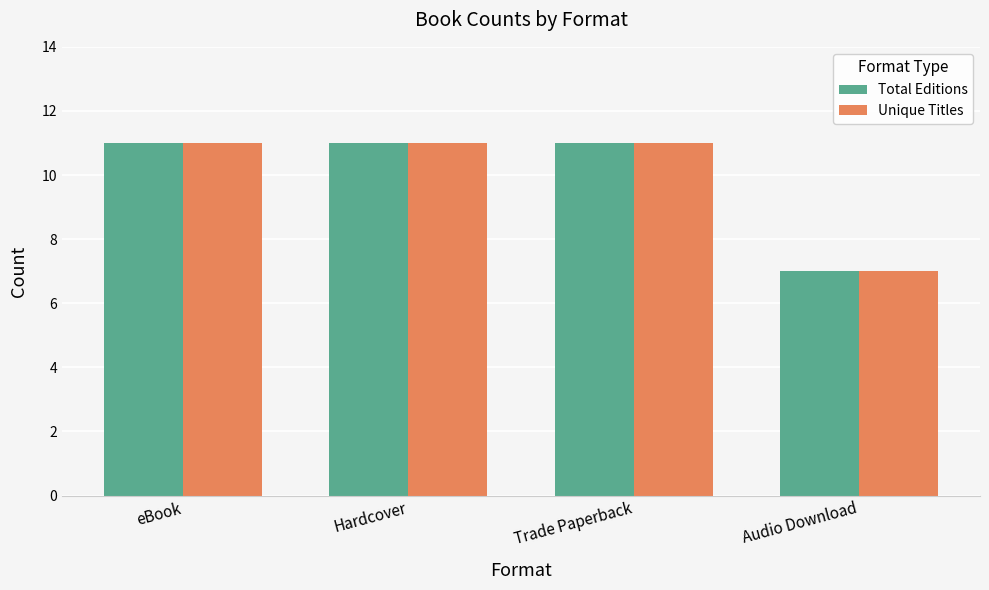

How many Total Editions values are between 11 and 12?

3